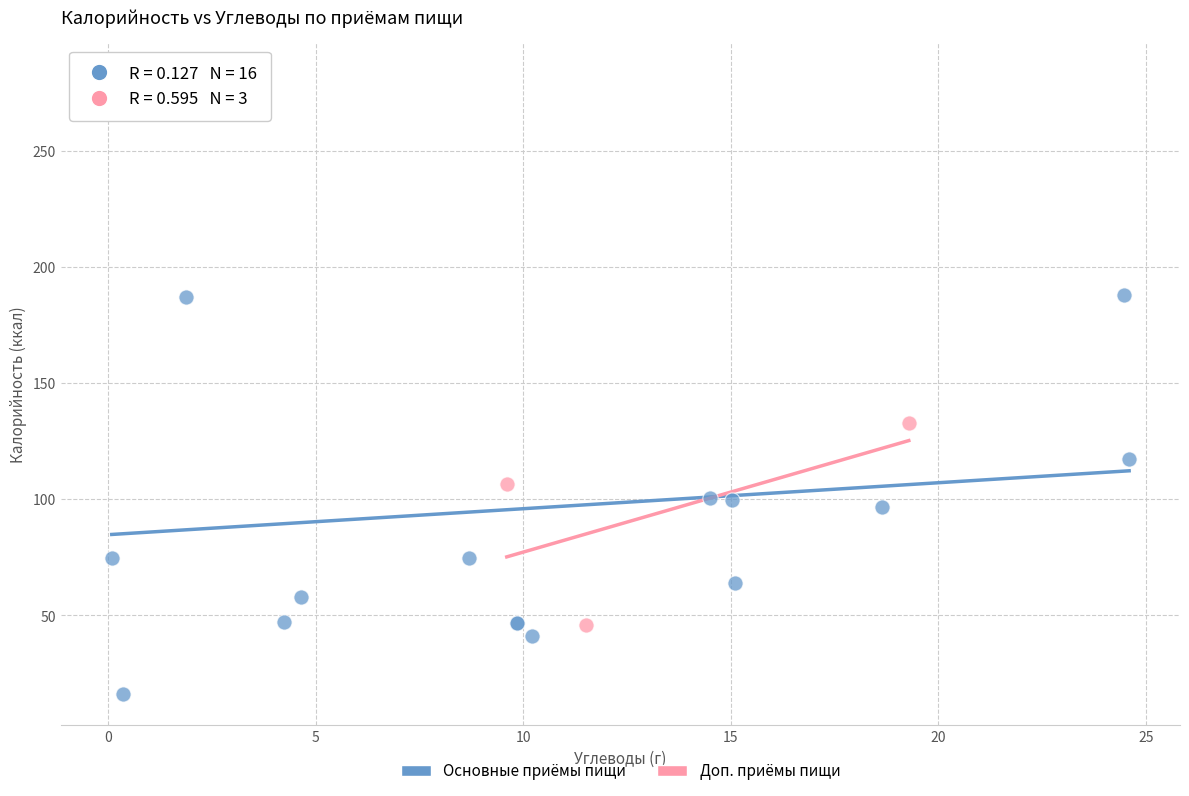

Which series reaches the maximum Y coordinate?

Основные приёмы пищи